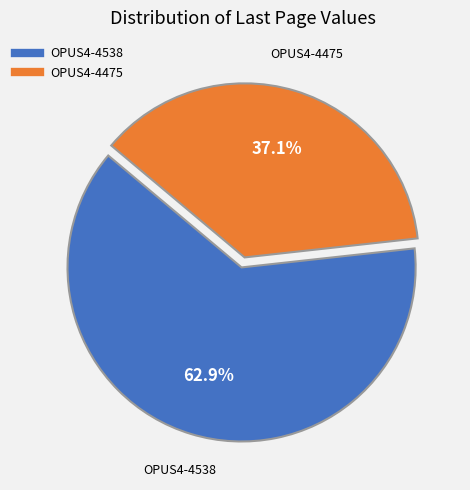

Which slice represents more than half of the pie?

OPUS4-4538